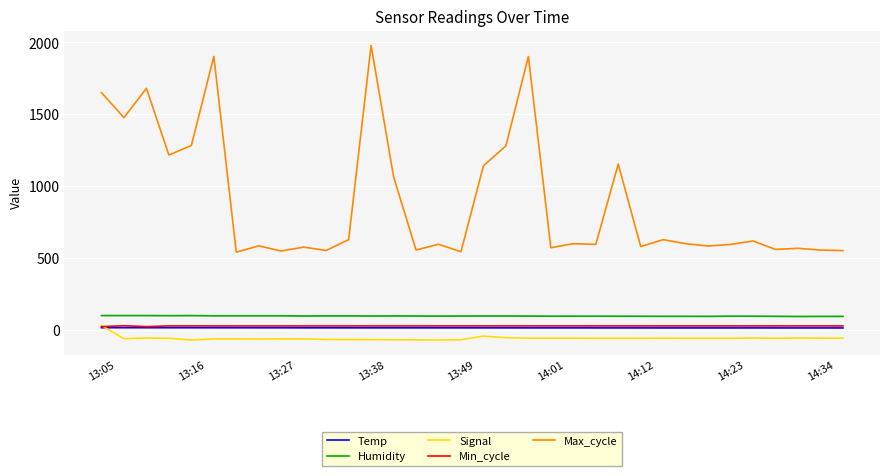

True or false: Max_cycle and Min_cycle cross at least once.

False